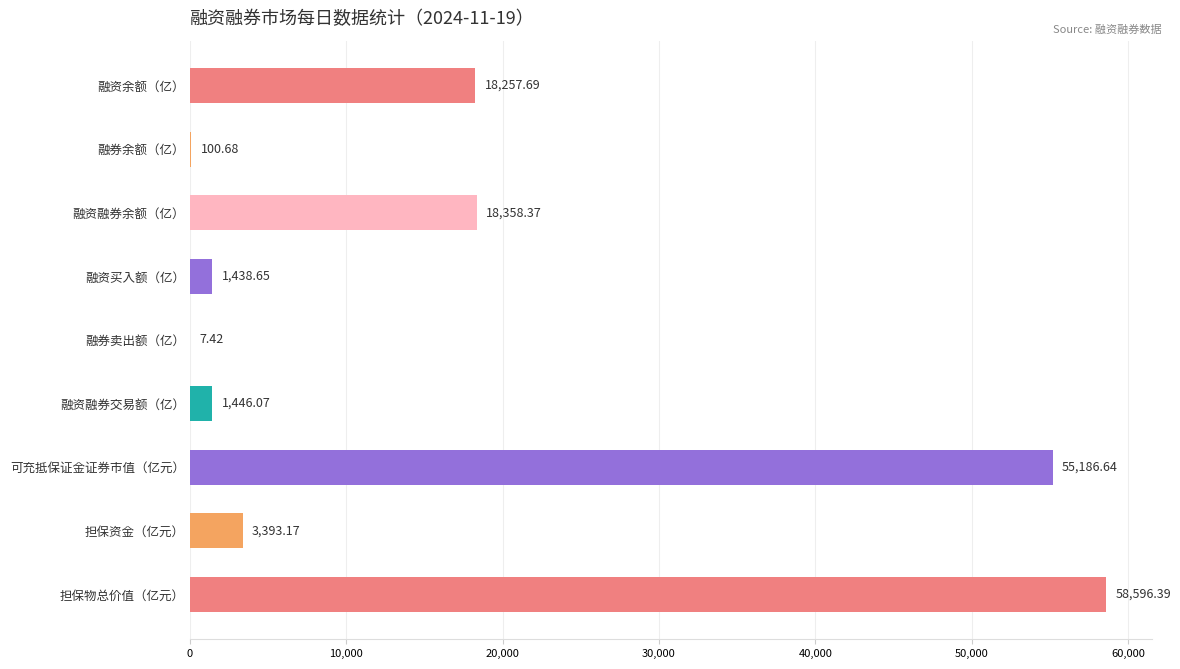

What is the change in value from 融券余额（亿） to 融券卖出额（亿）?

-93.3